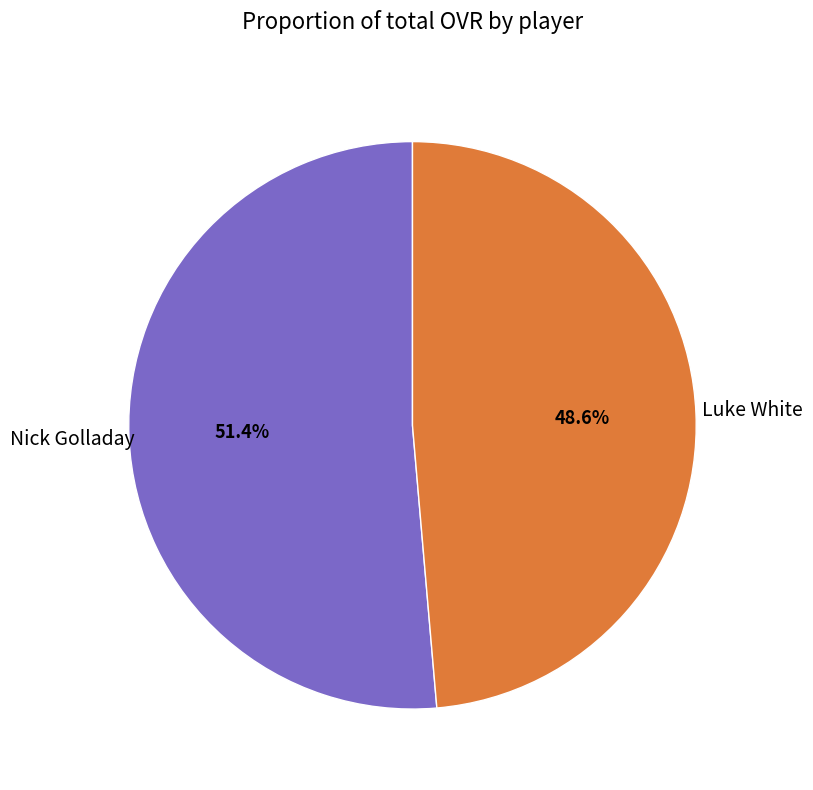

Which category accounts for the majority?

Nick Golladay